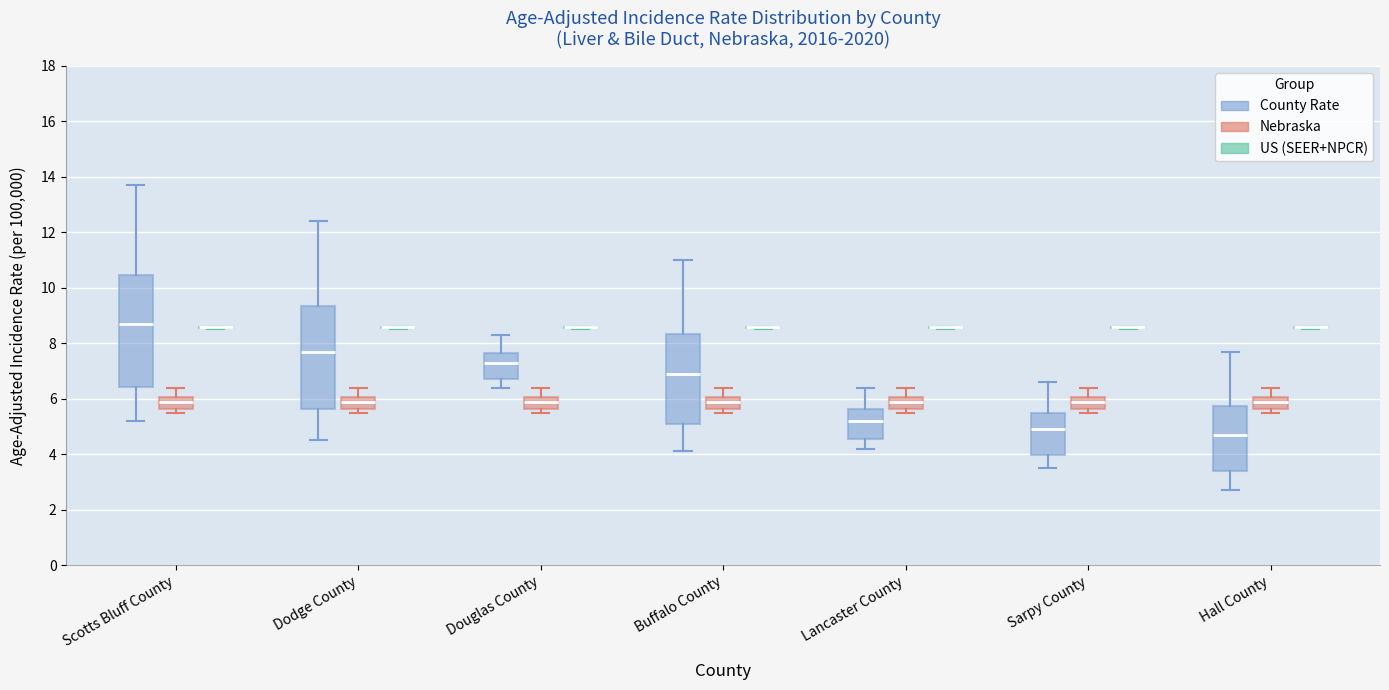

Comparing the boxes themselves (not the whiskers), which one is the tallest?

Scotts Bluff County (County Rate)